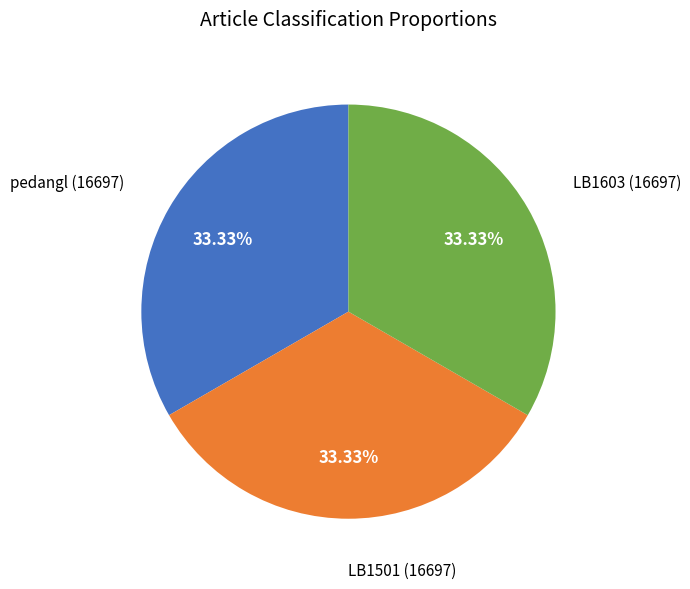

Is there a majority slice in this chart?

No